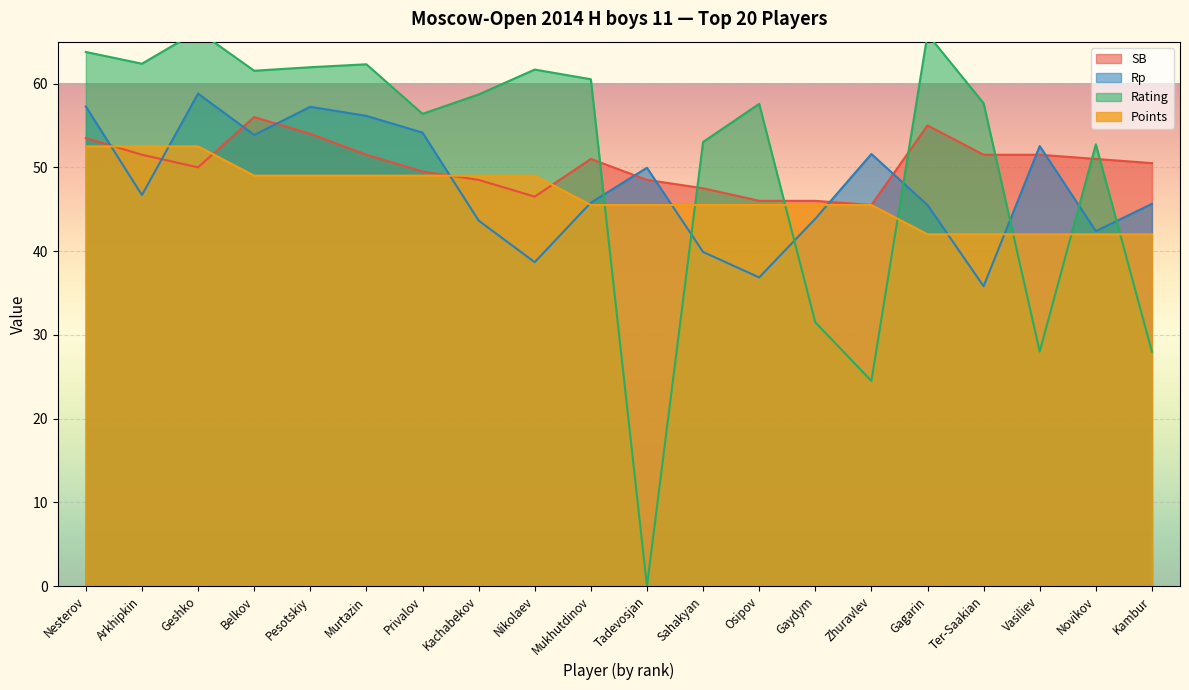

What is the approximate value of Rating at Gaydym?

31.5